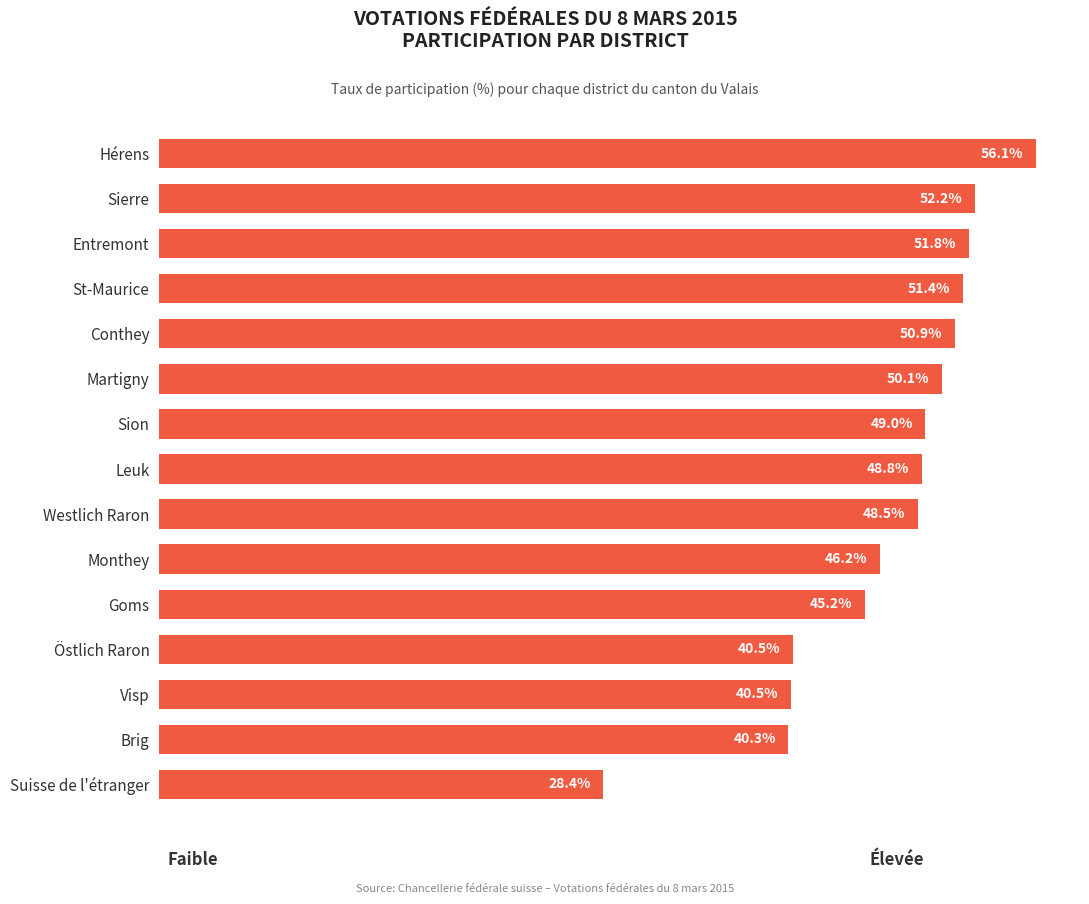

At which category does the chart reach its peak across all series?

Hérens